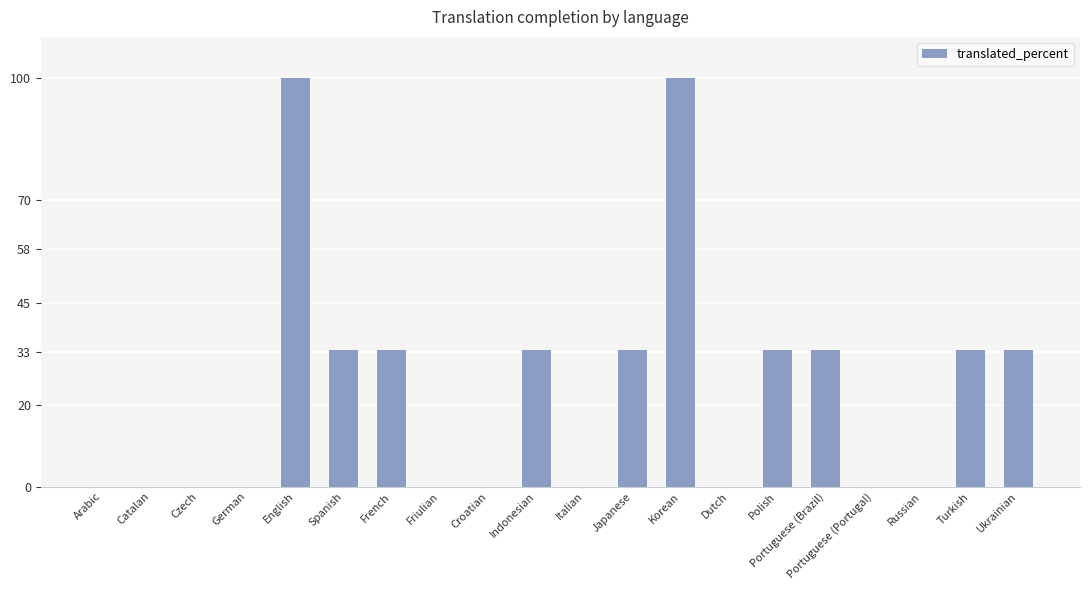

How many data points does each series have?

20